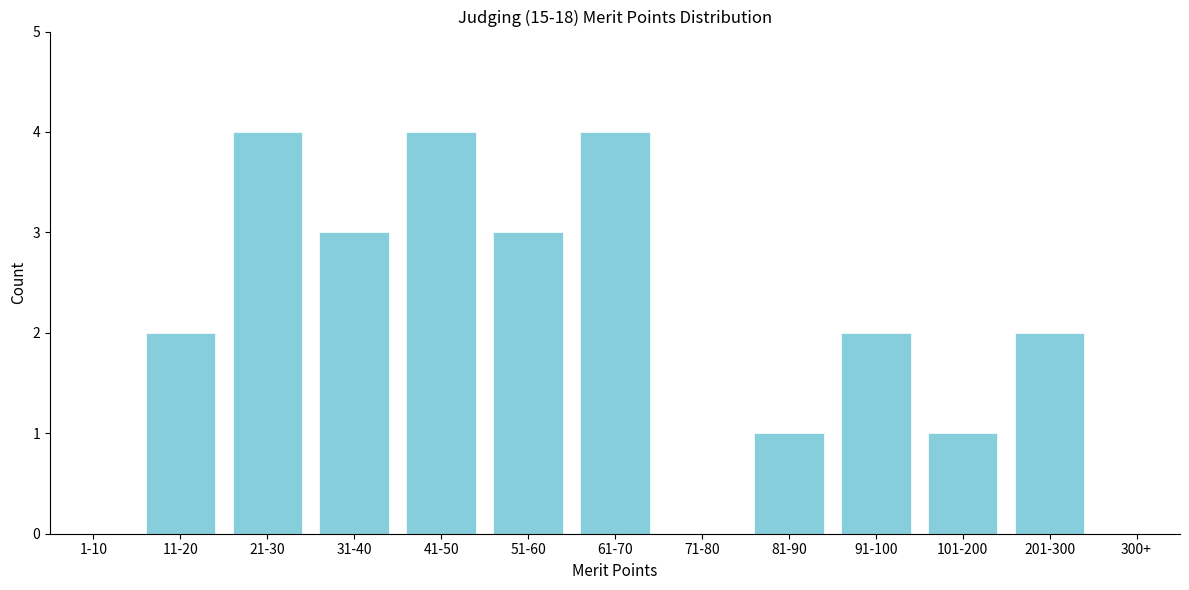

Reading right to left, list all the values displayed in this chart.

300+=0	201-300=2	101-200=1	91-100=2	81-90=1	71-80=0	61-70=4	51-60=3	41-50=4	31-40=3	21-30=4	11-20=2	1-10=0